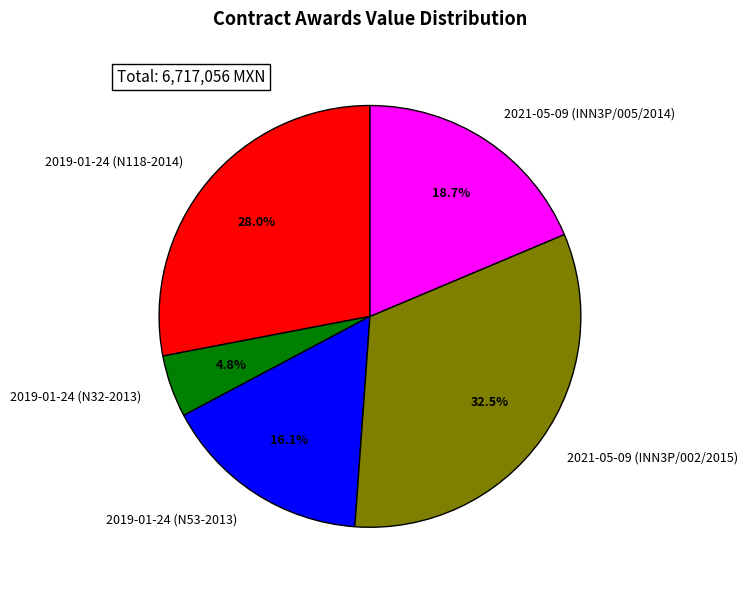

Which slice is the smallest?

2019-01-24 (N32-2013)